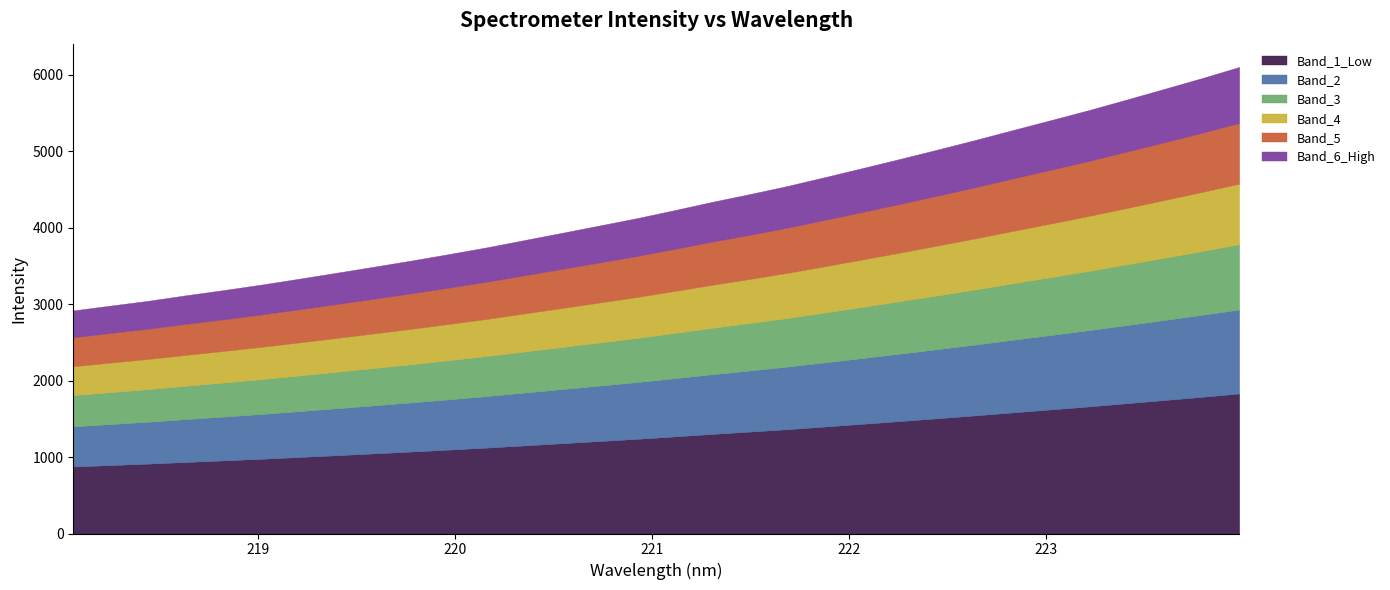

What is the label of the 29th point from the right?

218.6332